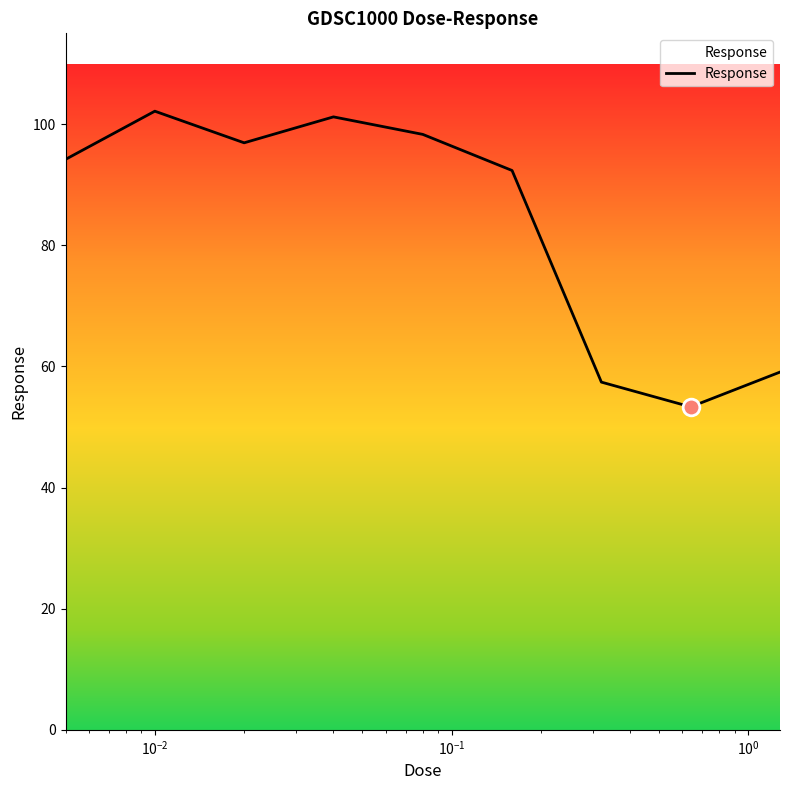

What is the maximum value shown in the chart?

102.1